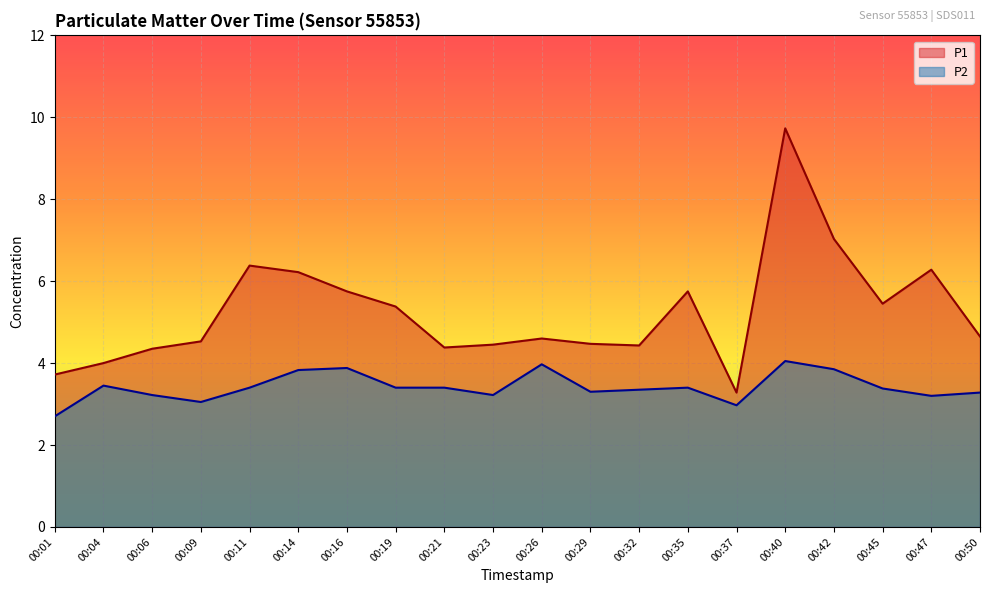

Is the value of P1 at 00:19 greater than the value of P2 at 00:29?

Yes